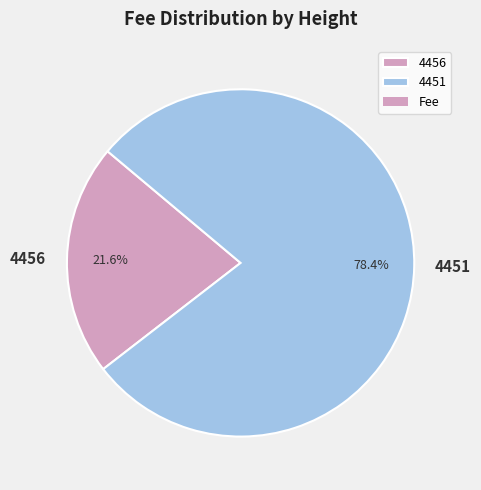

How many slices are in this pie chart?

2